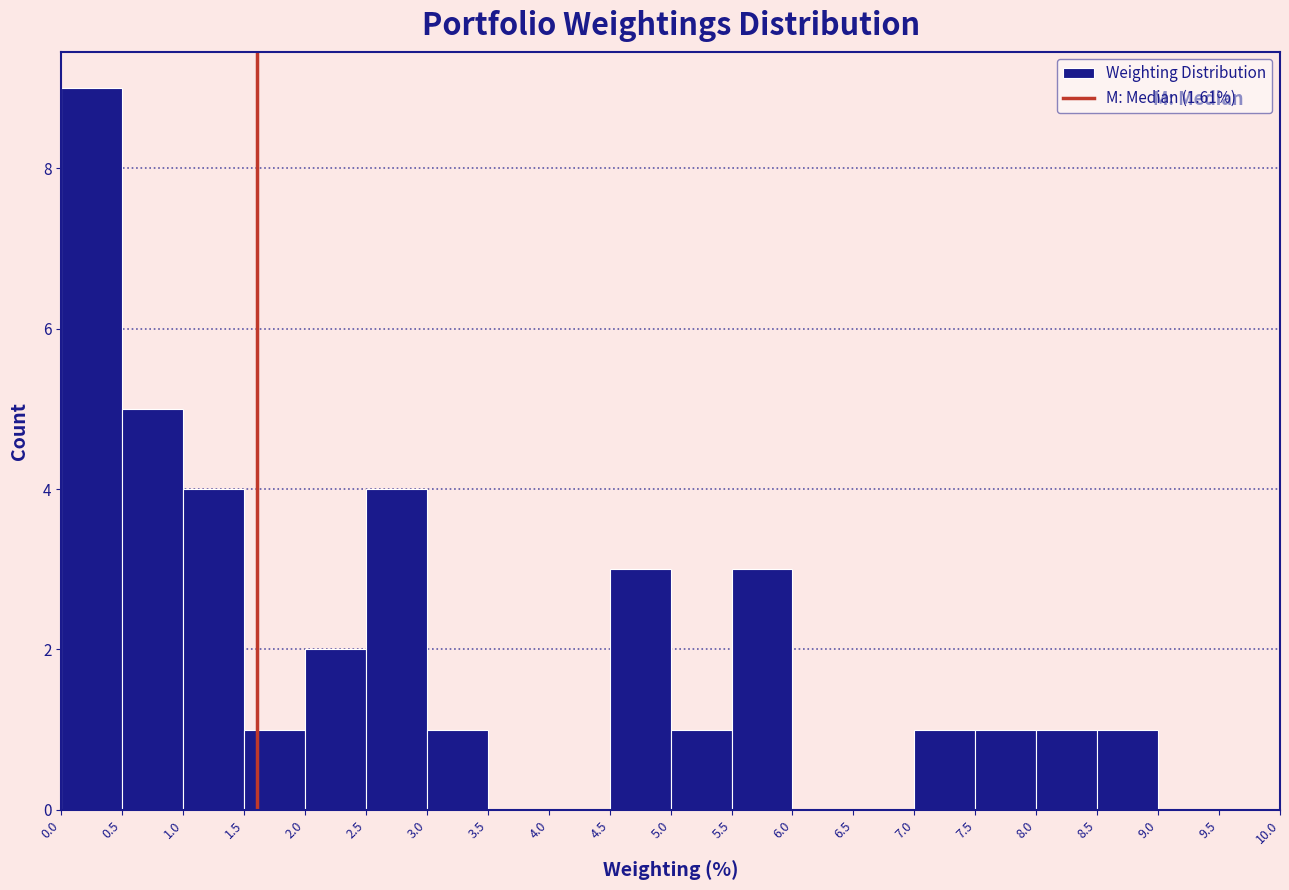

How tall is the bar that spans 0.5 to 1.0 on the x-axis? The values are not printed on the chart, so give them approximately, as read against the axis.

5